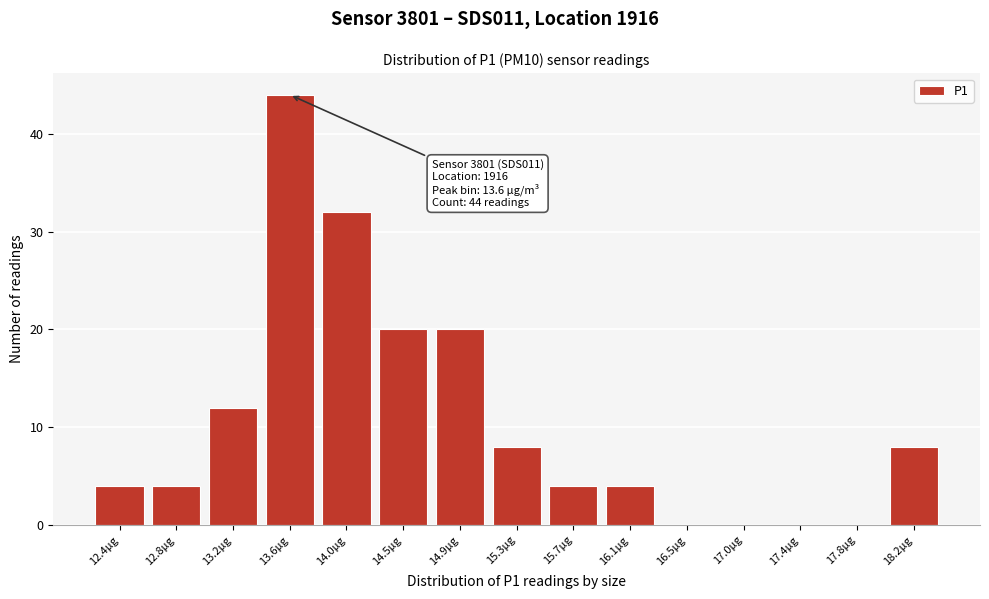

Reading left to right, what are all the values shown in this chart?

12.4µg=4	12.8µg=4	13.2µg=12	13.6µg=44	14.0µg=32	14.5µg=20	14.9µg=20	15.3µg=8	15.7µg=4	16.1µg=4	16.5µg=0	17.0µg=0	17.4µg=0	17.8µg=0	18.2µg=8